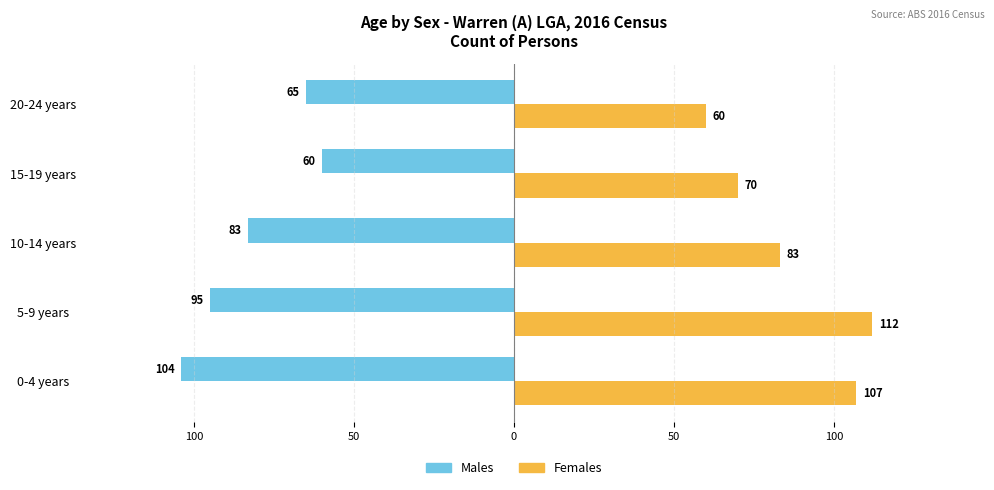

List the series in order of their peak value, highest first.

Females, Males